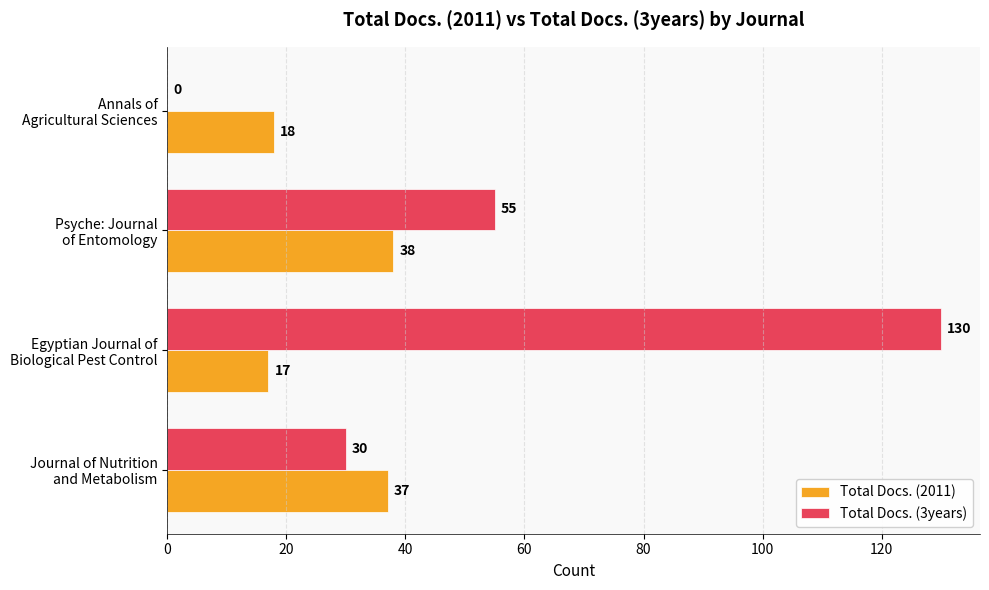

What is the sum of all Total Docs. (2011) values?

110